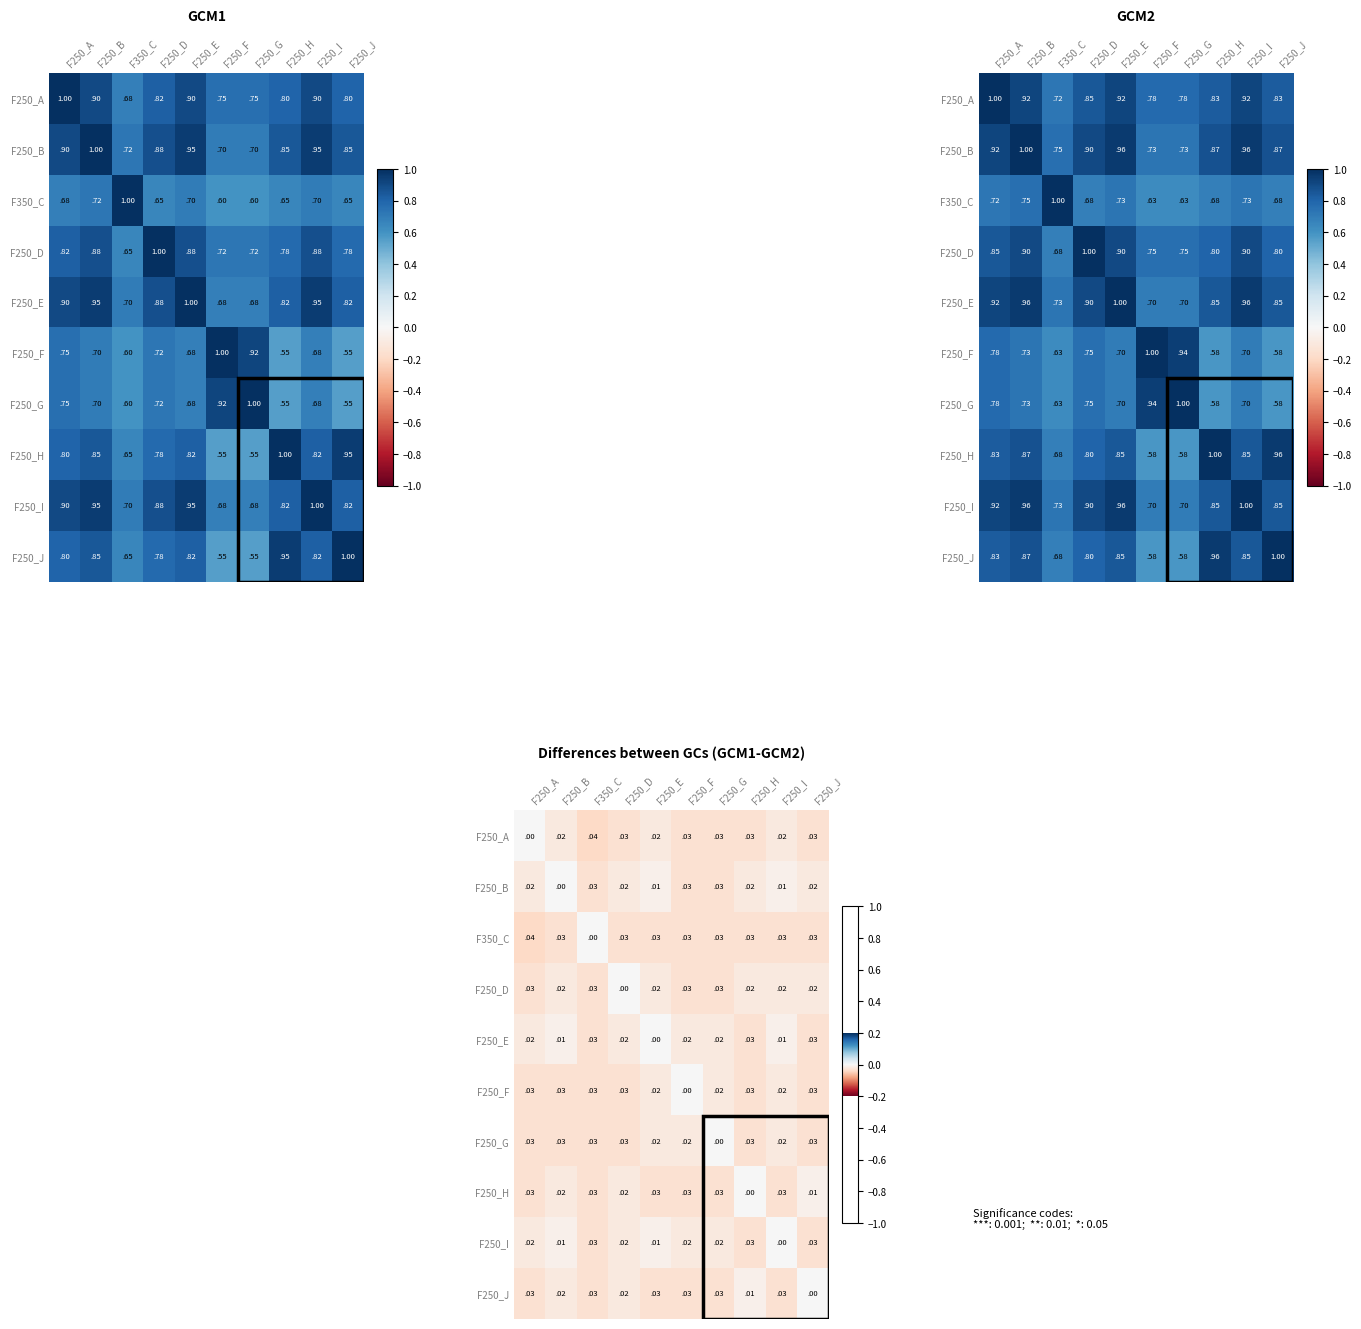

At which label is F250_A closest to 0?

F250_A